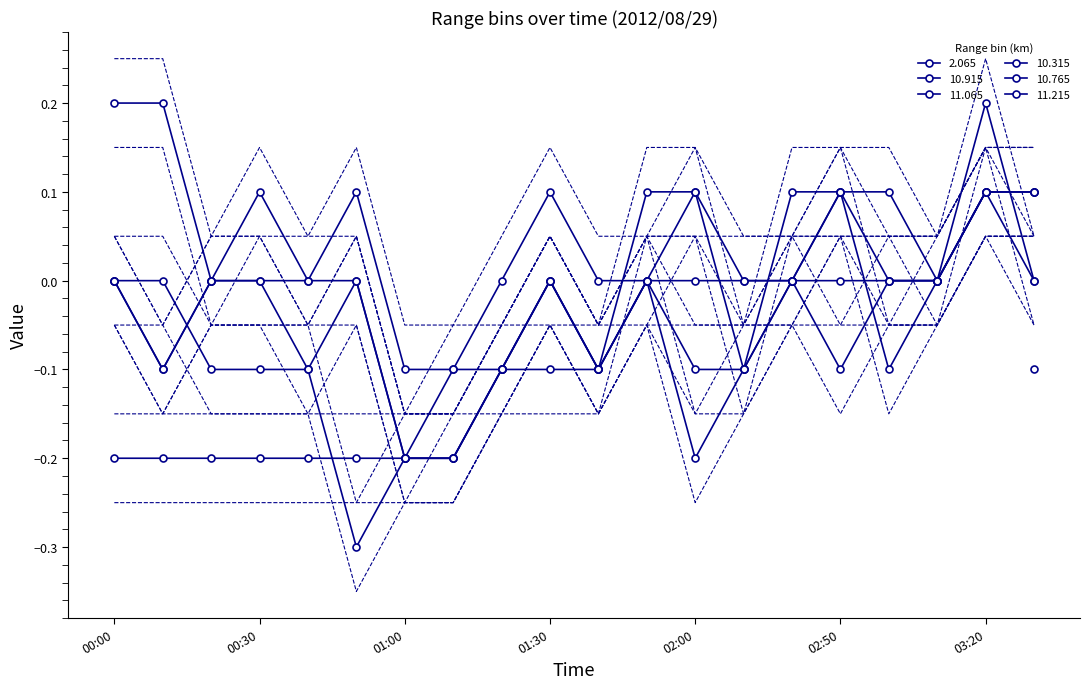

At which label does 11.215 reach its minimum?

01:00